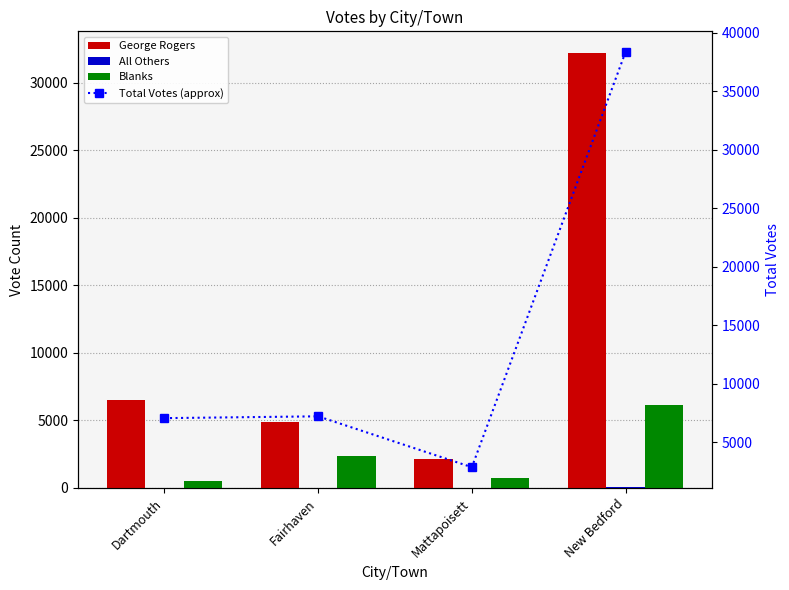

What is the average value of the George Rogers series?

11420